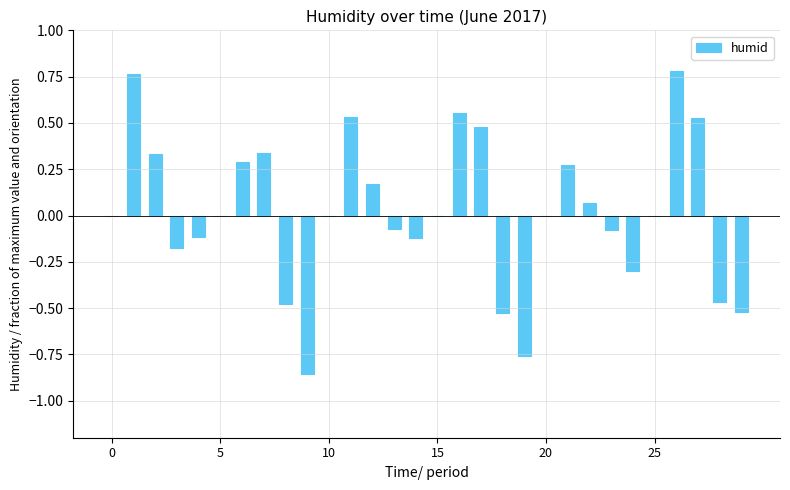

Which category has the lowest value across all series?

9